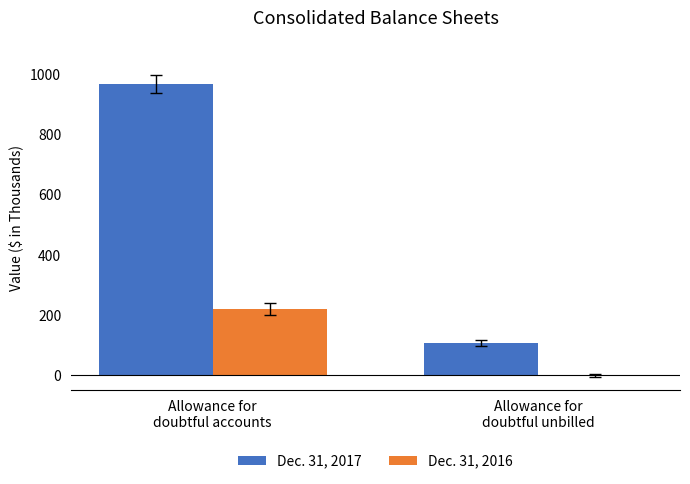

Reading left to right, extract all data points from this chart.

Dec. 31, 2017: 970	107
Dec. 31, 2016: 221	0